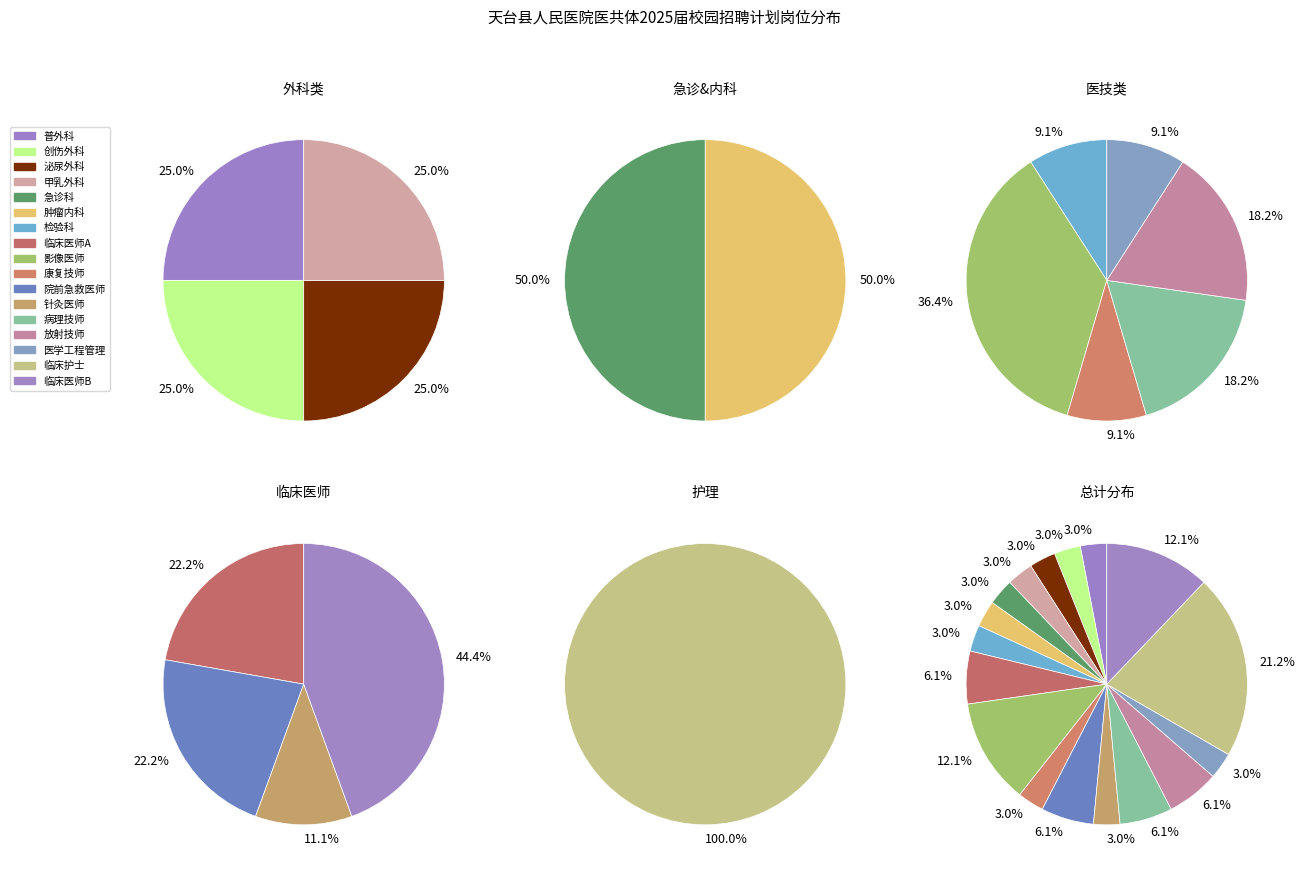

True or false: 临床医师A accounts for 1% of the total.

False